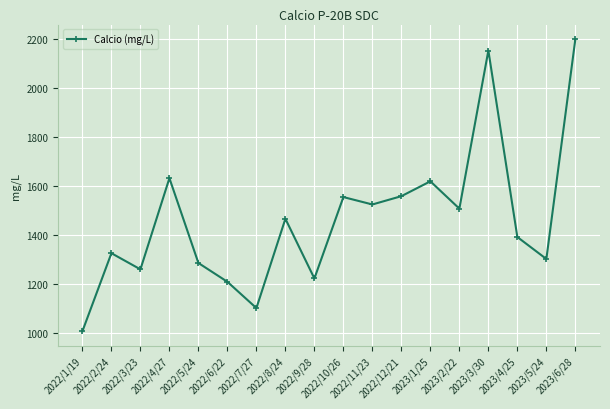

Approximately how many times larger is the value at 2023/4/25 compared to 2022/3/23?

1.1